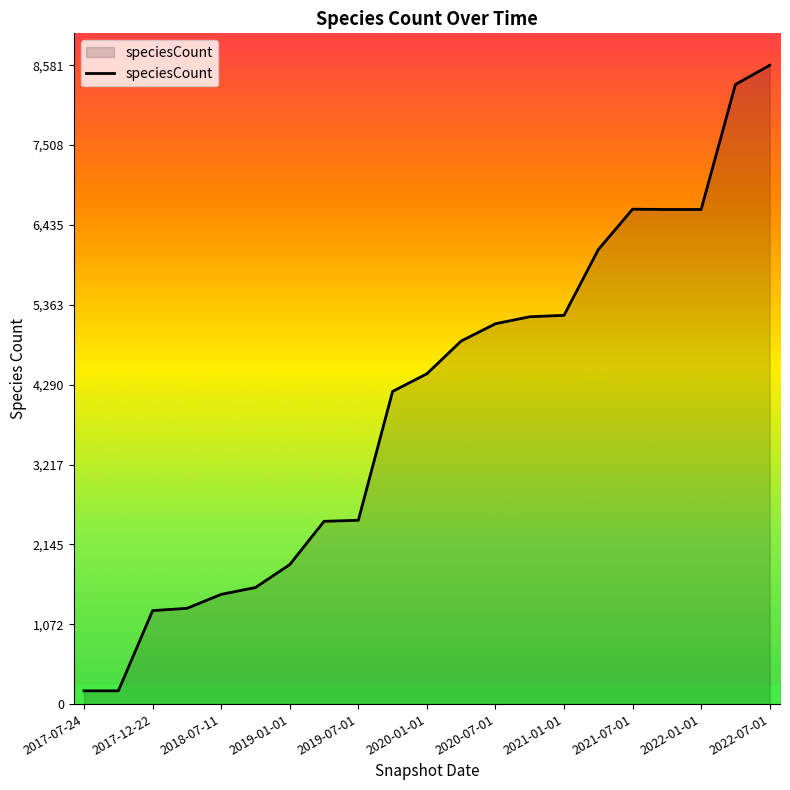

What is the maximum value shown in the chart?

8581